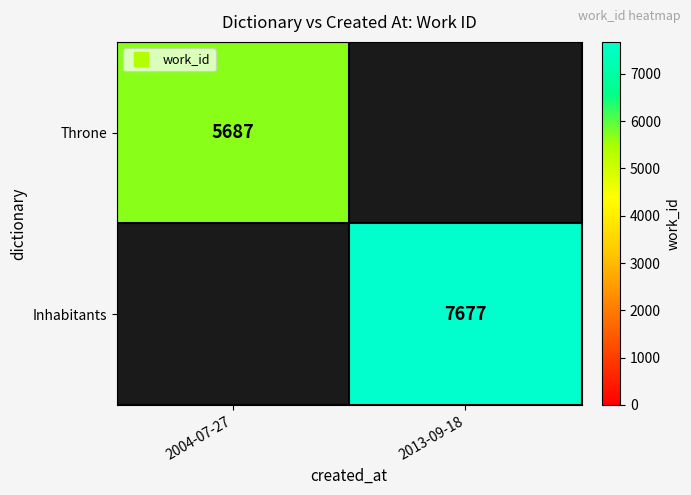

Between 2004-07-27 and 2013-09-18, which is larger?

2013-09-18